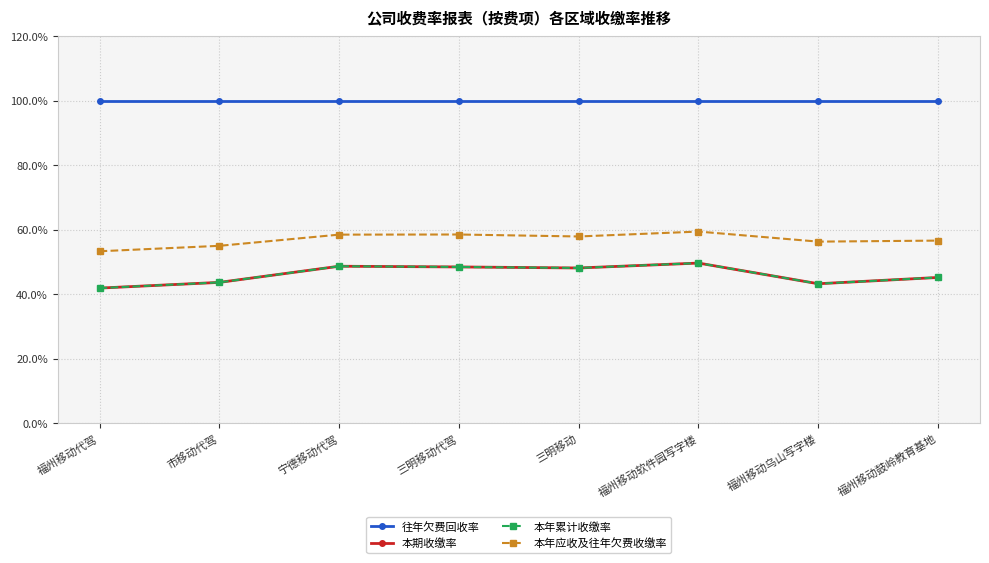

What position from the left is 宁德移动代驾?

3